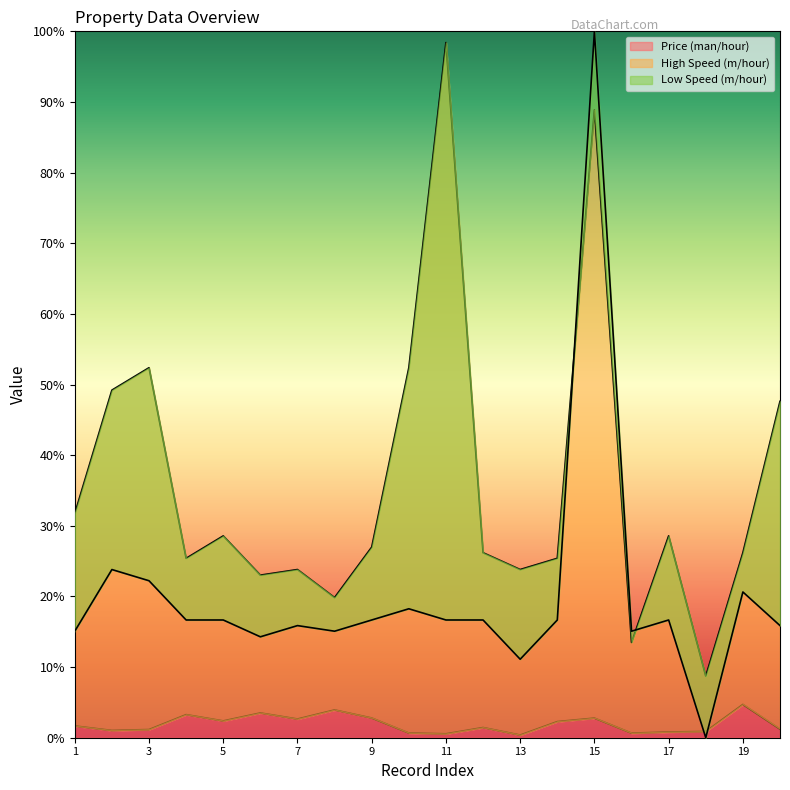

At which label does Low Speed (m/hour) first exceed 16?

2